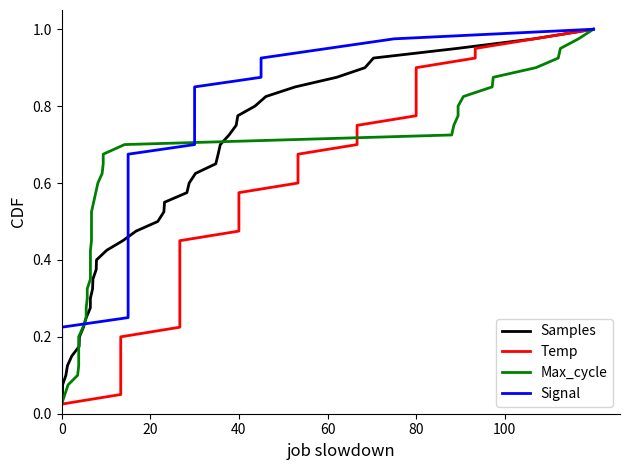

How many lines are shown in the chart?

4